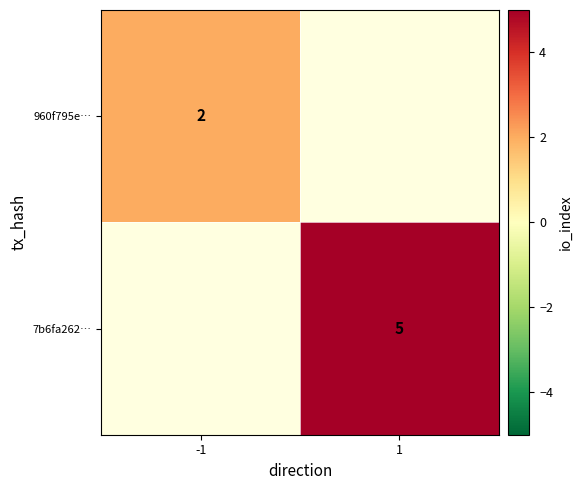

The value of 7b6fa262… at 1 is 8.2. True or false?

False